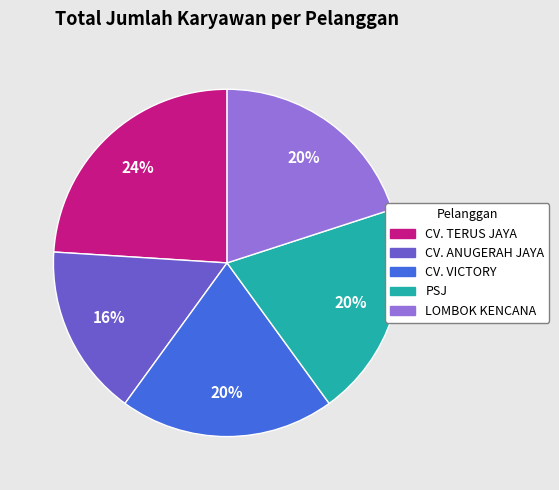

What is the ratio of the value at CV. ANUGERAH JAYA to the value at CV. TERUS JAYA?

0.7